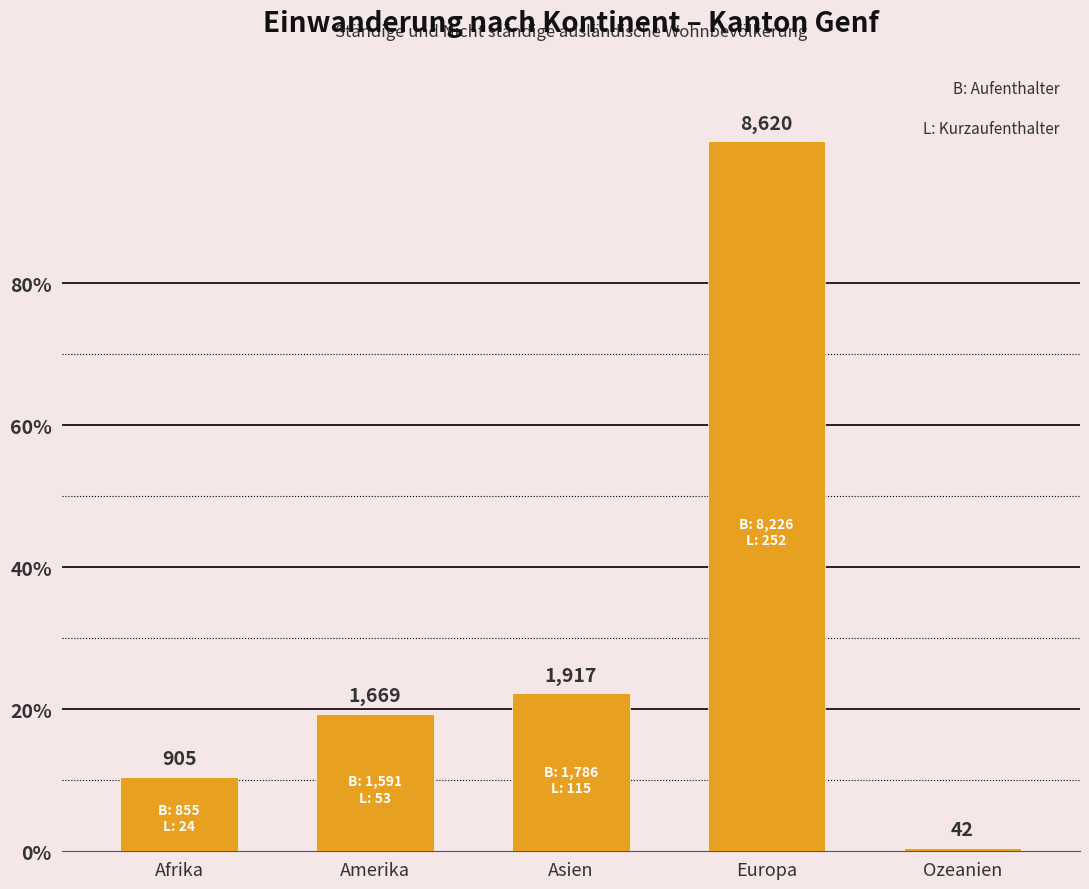

What is the sum of the values at Europa and Afrika?

9525